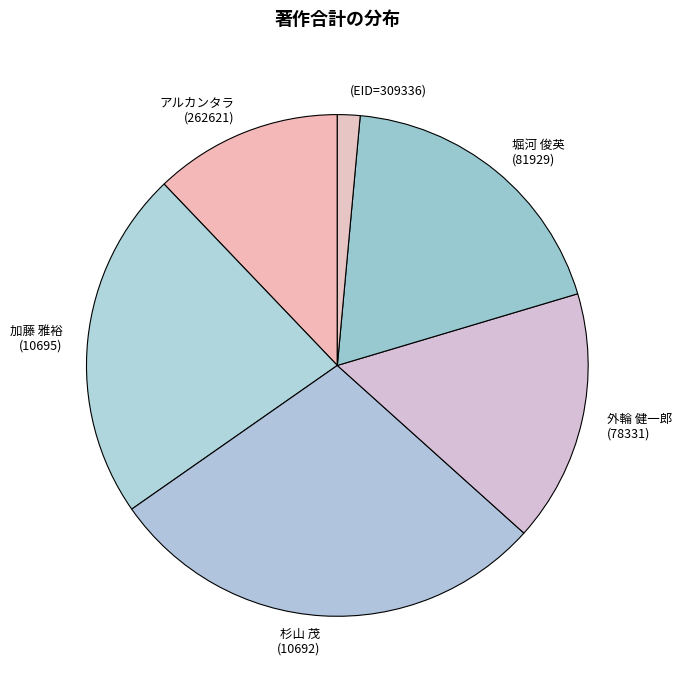

How many segments does this pie chart have?

6